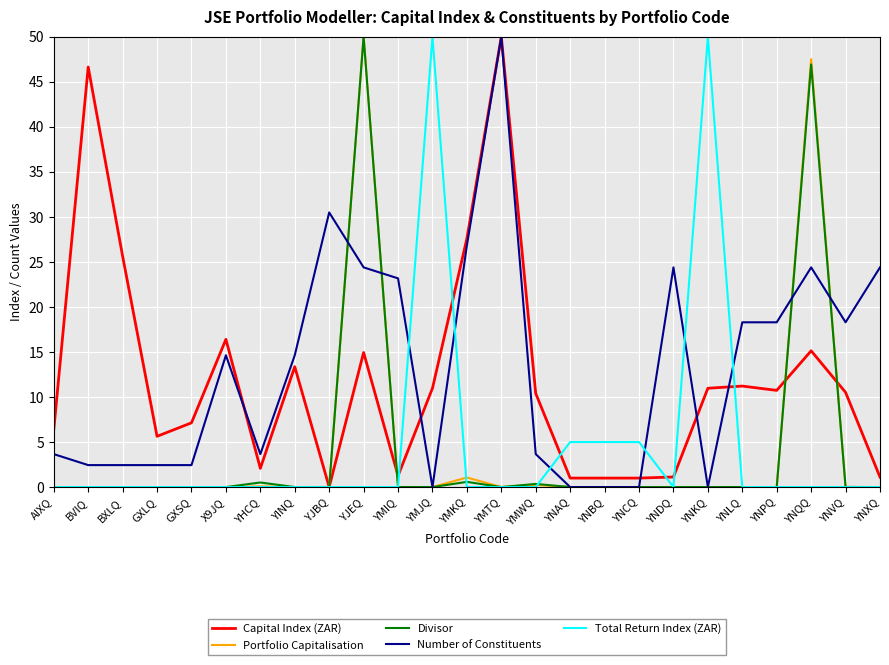

At which category is the sum across all series the highest?

YJEQ